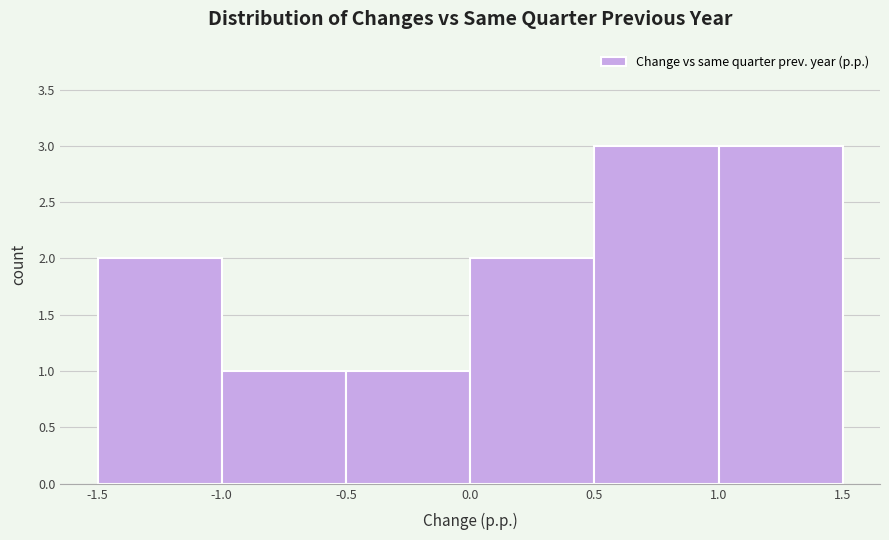

Reading left to right, list every bar in this chart as the range it spans on the x-axis followed by its height. The values are not printed on the chart, so give them approximately, as read against the axis.

-1.5 to -1.0: 2
-1.0 to -0.5: 1
-0.5 to 0.0: 1
0.0 to 0.5: 2
0.5 to 1.0: 3
1.0 to 1.5: 3